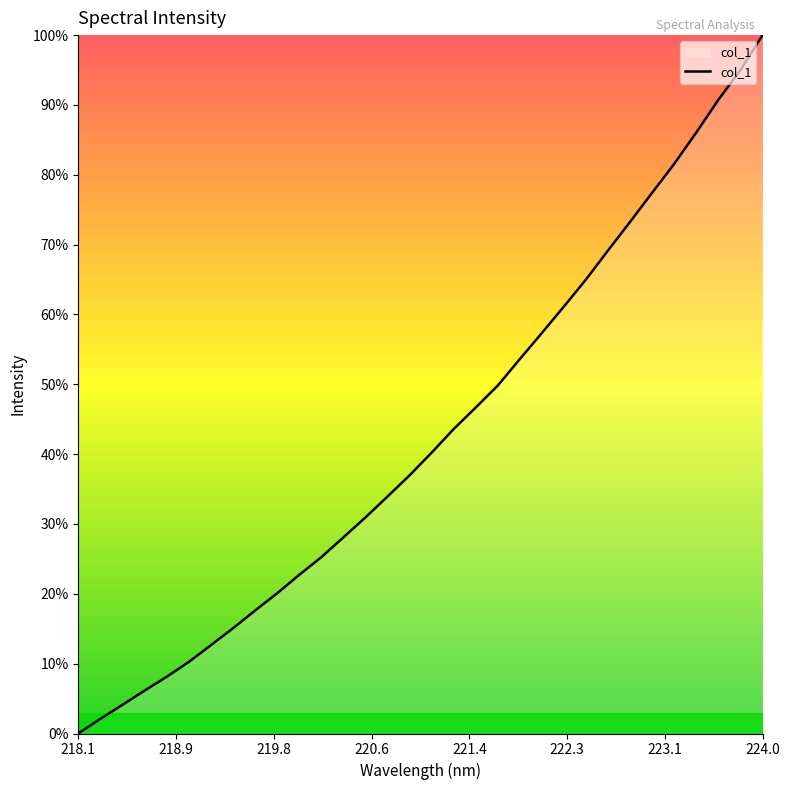

What is the difference between the maximum and minimum values?

100.0